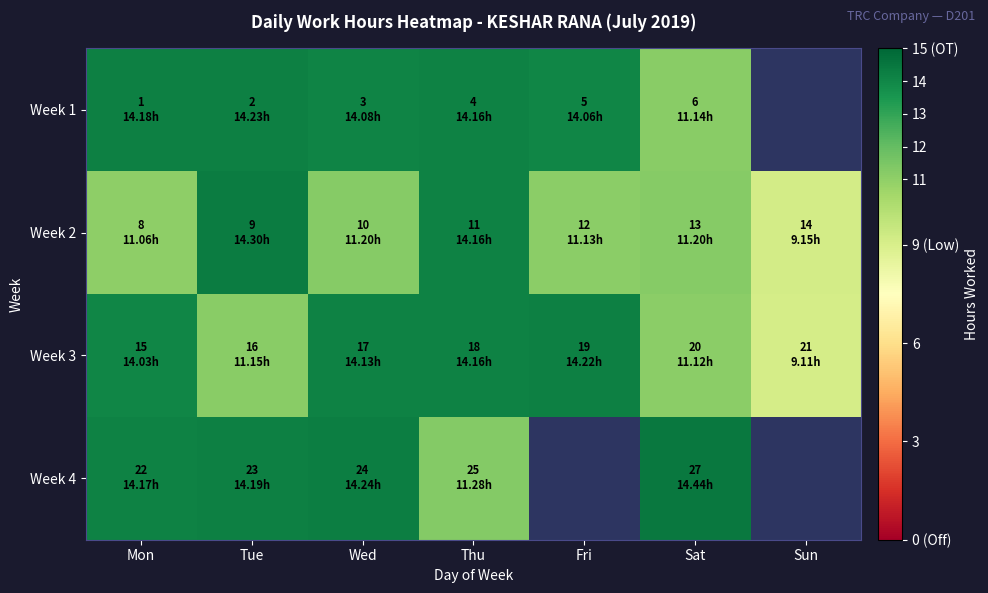

Rank the series at Thu from lowest to highest value.

Week 4, Week 1, Week 2, Week 3